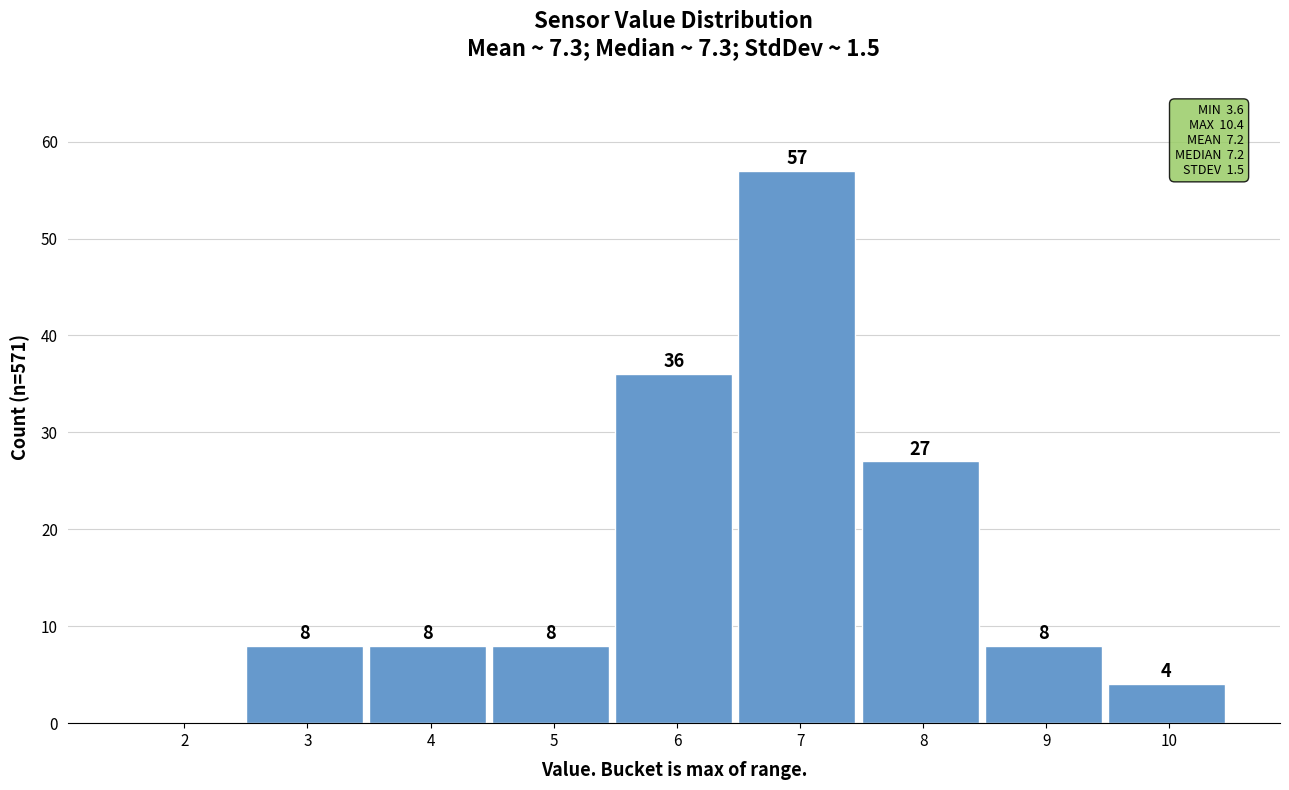

Reading left to right, extract all data points from this chart.

2=0	3=8	4=8	5=8	6=36	7=57	8=27	9=8	10=4